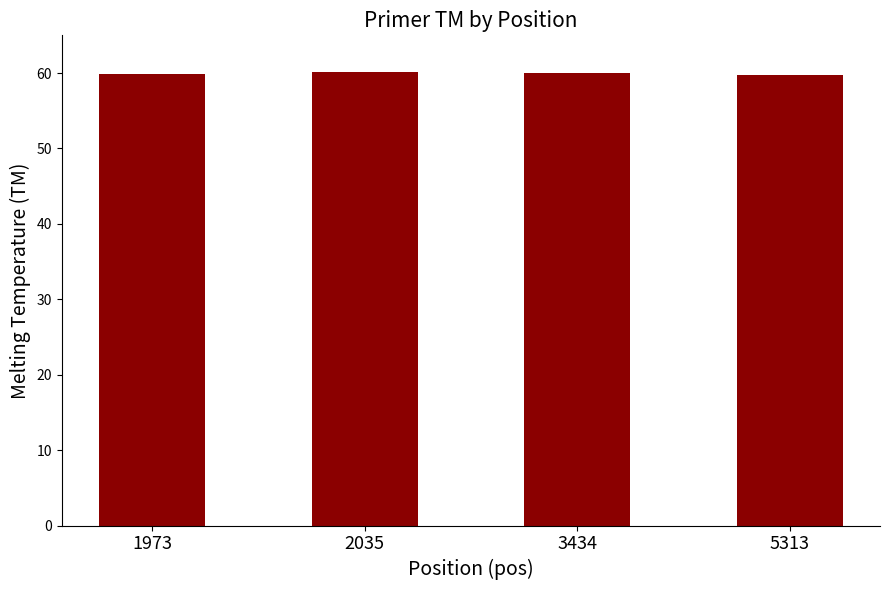

What is the average value?

59.9